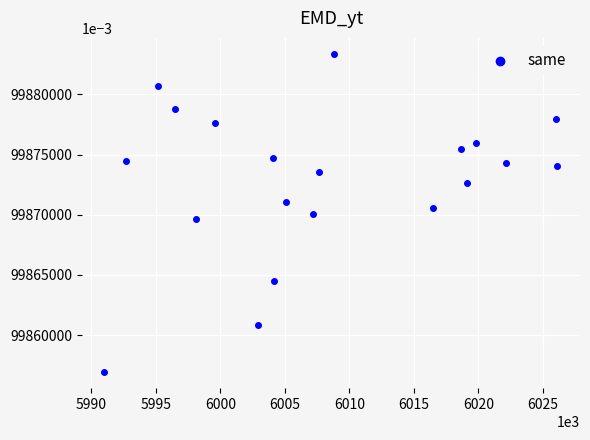

What is the range of Y values (max minus min)?

26.5